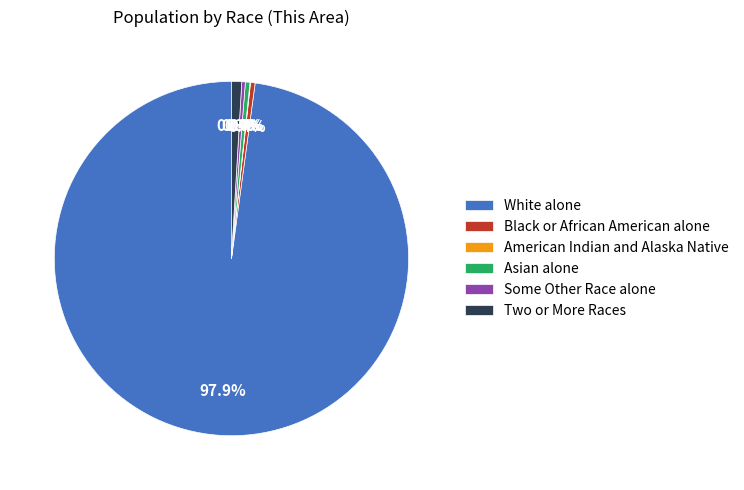

Between Two or More Races and Black or African American alone, which is larger?

Two or More Races